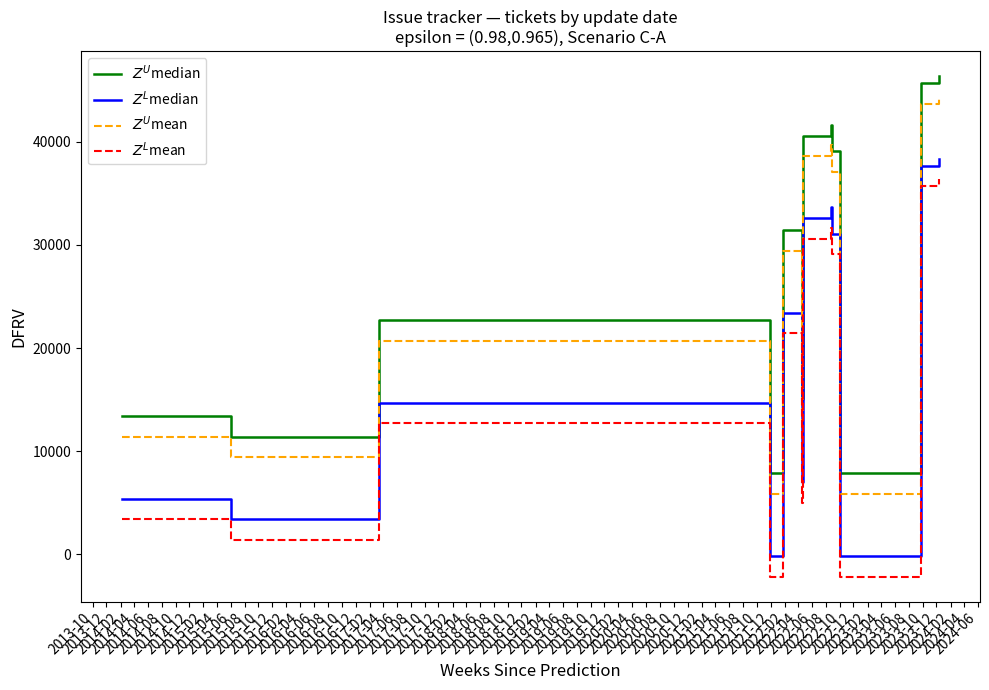

How many distinct data groups are displayed?

4